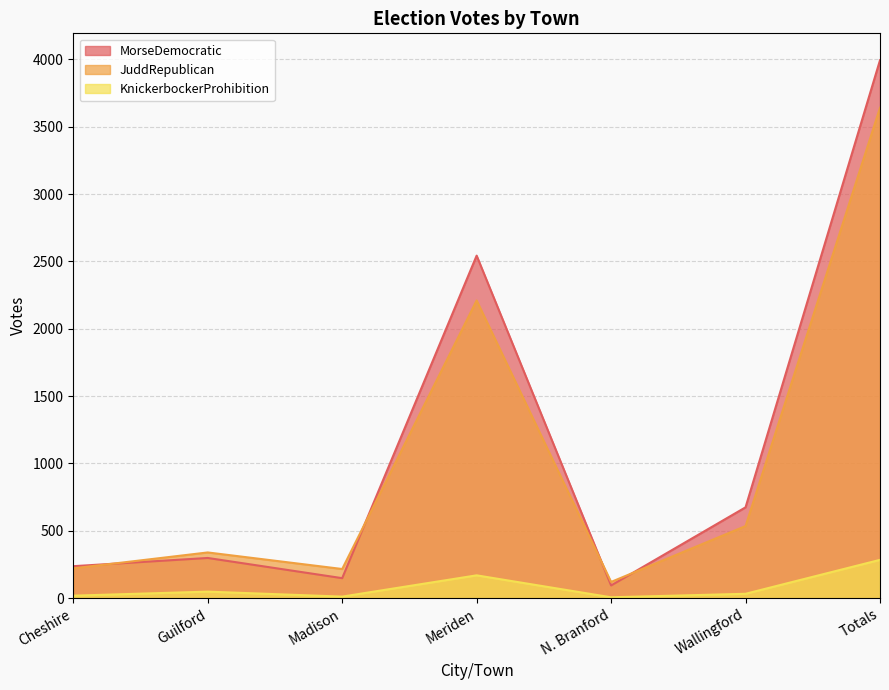

What position from the right is Totals?

1